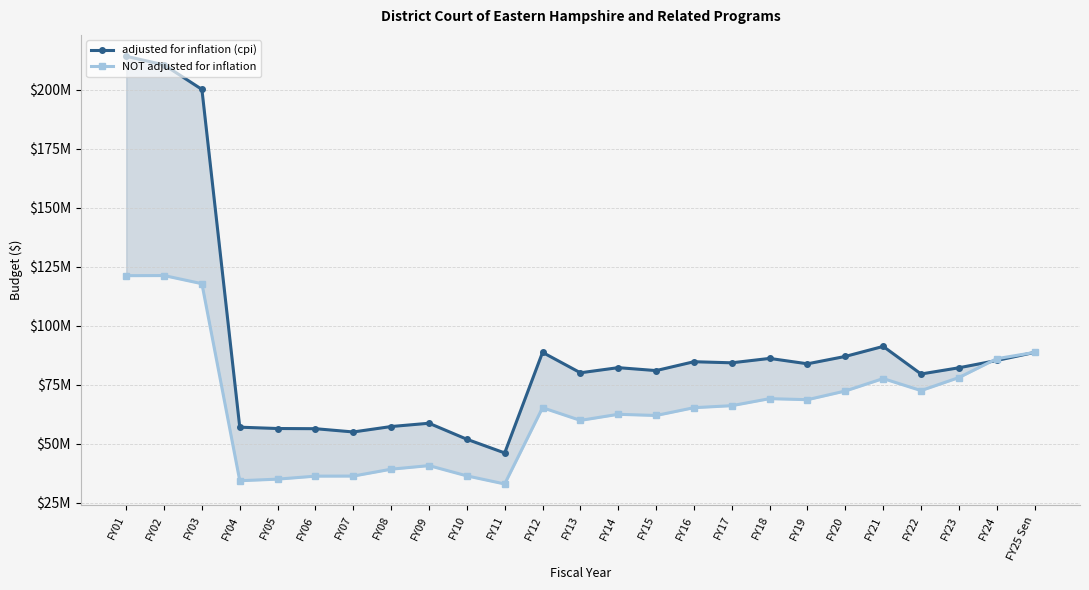

How many values in the adjusted for inflation (cpi) series exceed 82164861?

12